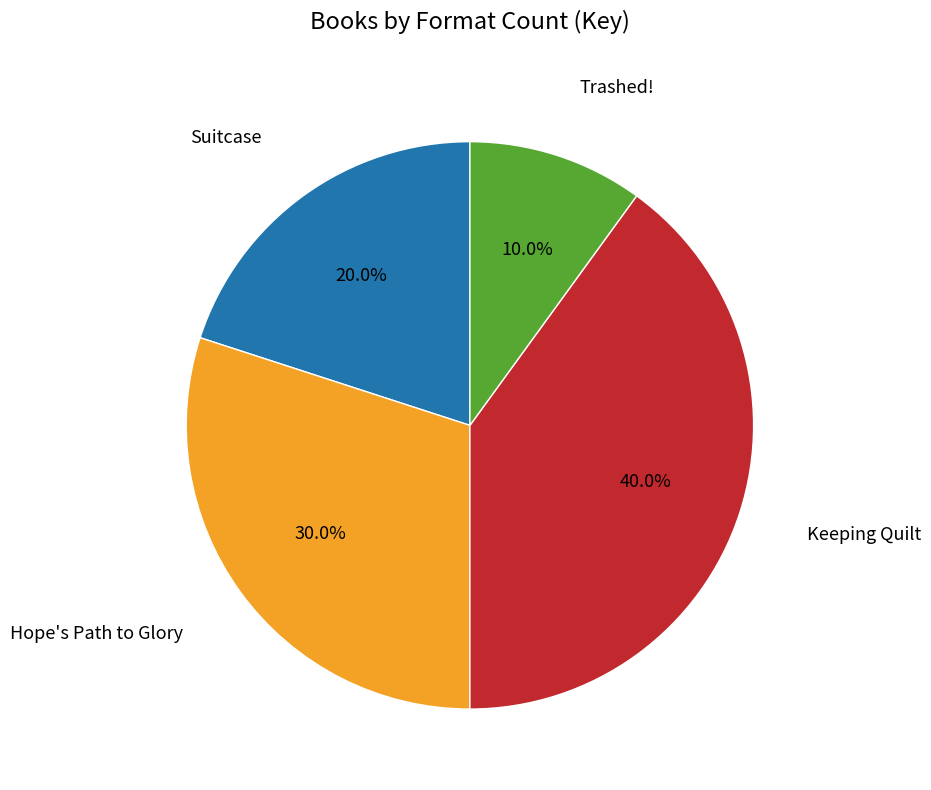

Which slice is the largest?

Keeping Quilt